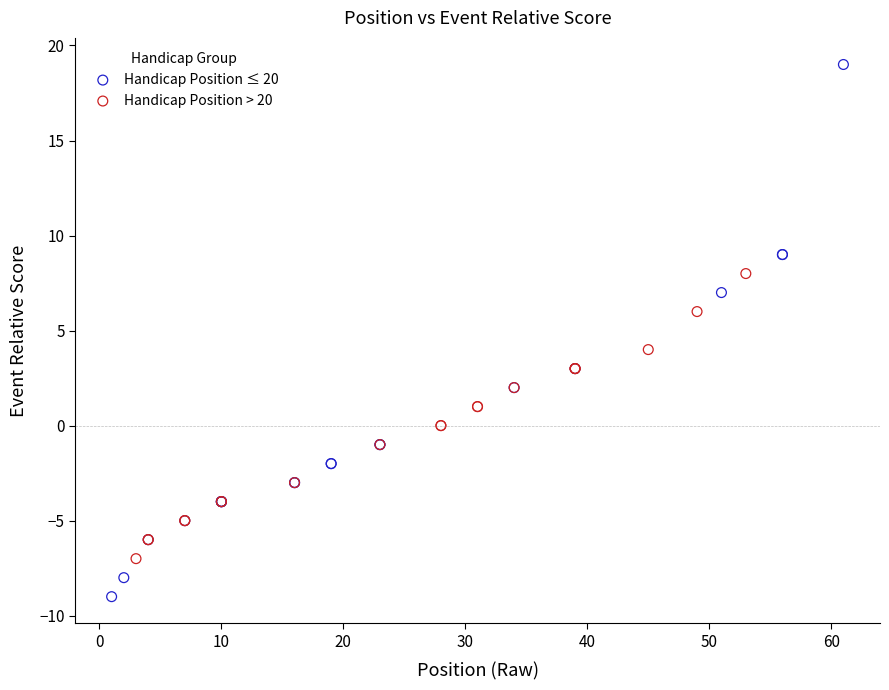

Which series has the largest Y range (max minus min)?

Handicap Position ≤ 20